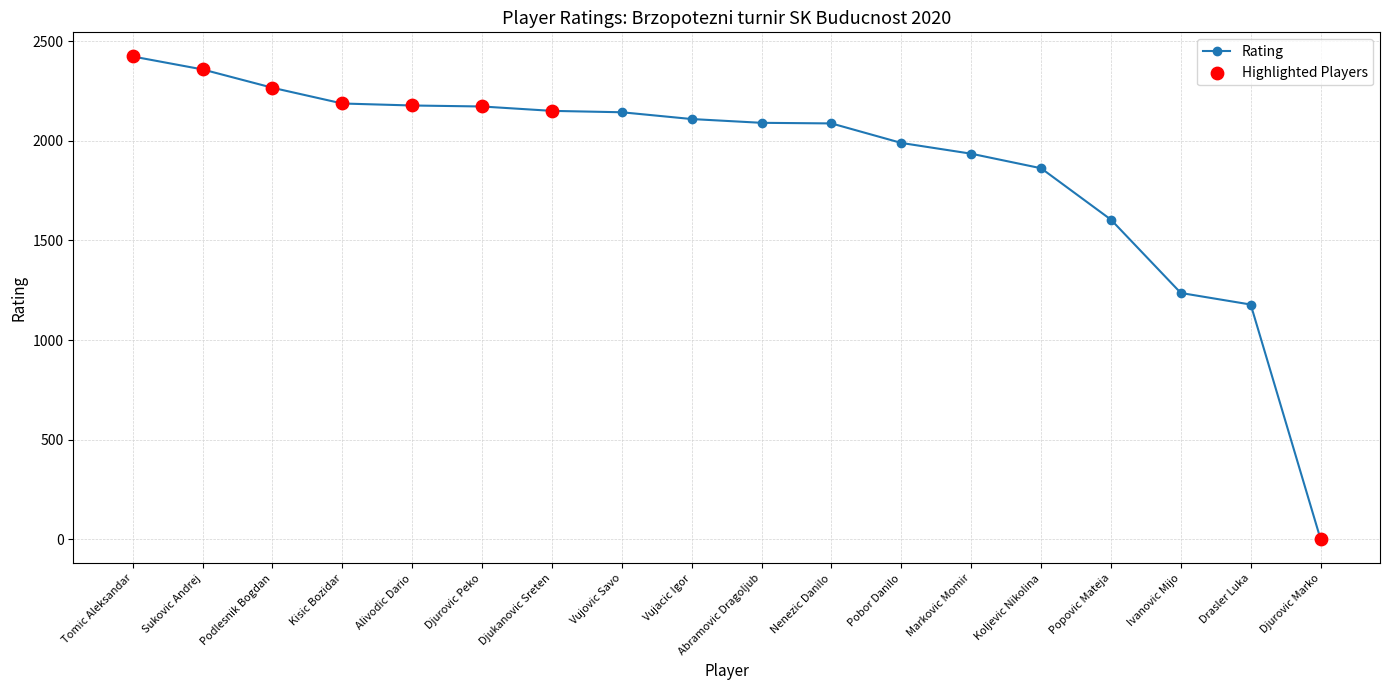

What is the change in value from Djukanovic Sreten to Vujacic Igor?

-41